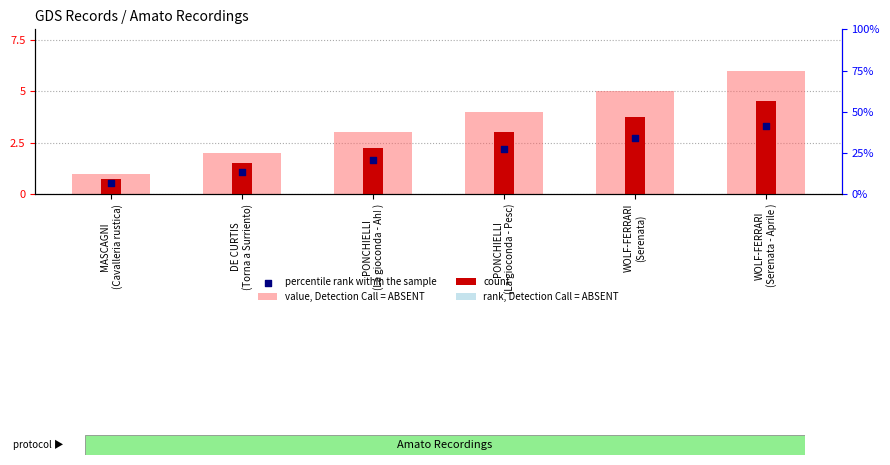

At which category is the sum across all series the highest?

WOLF-FERRARI
(Serenata - Aprile )